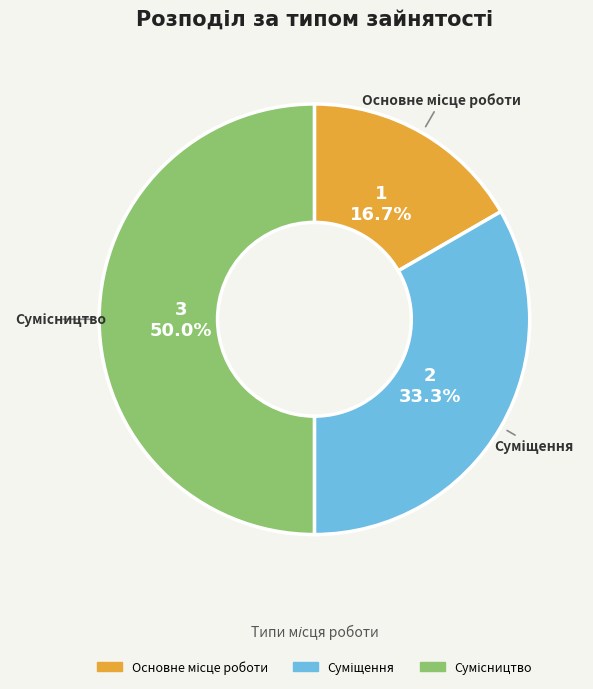

How many segments does this pie chart have?

3